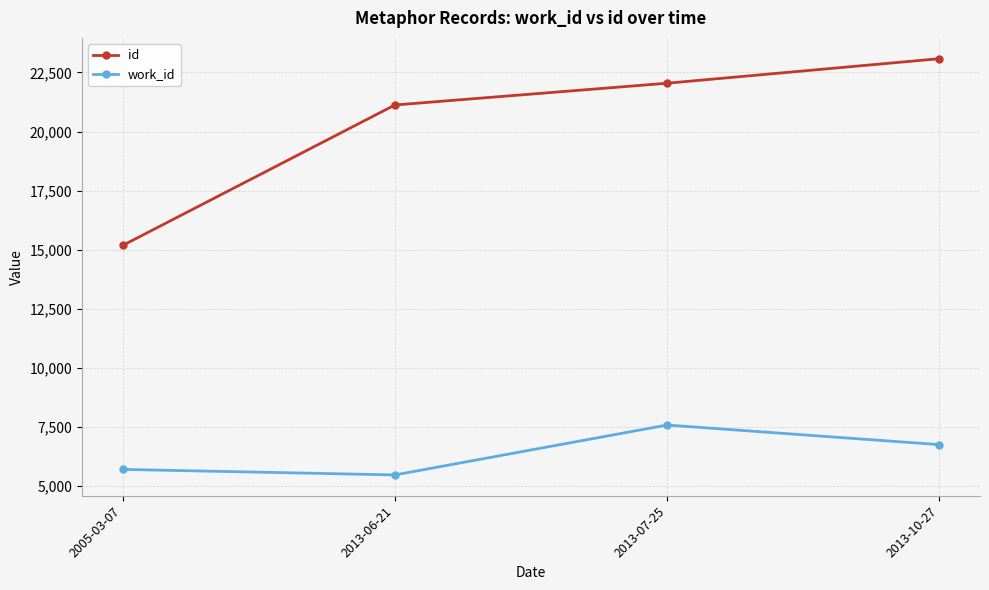

Which label corresponds to the largest value in the chart?

2013-10-27